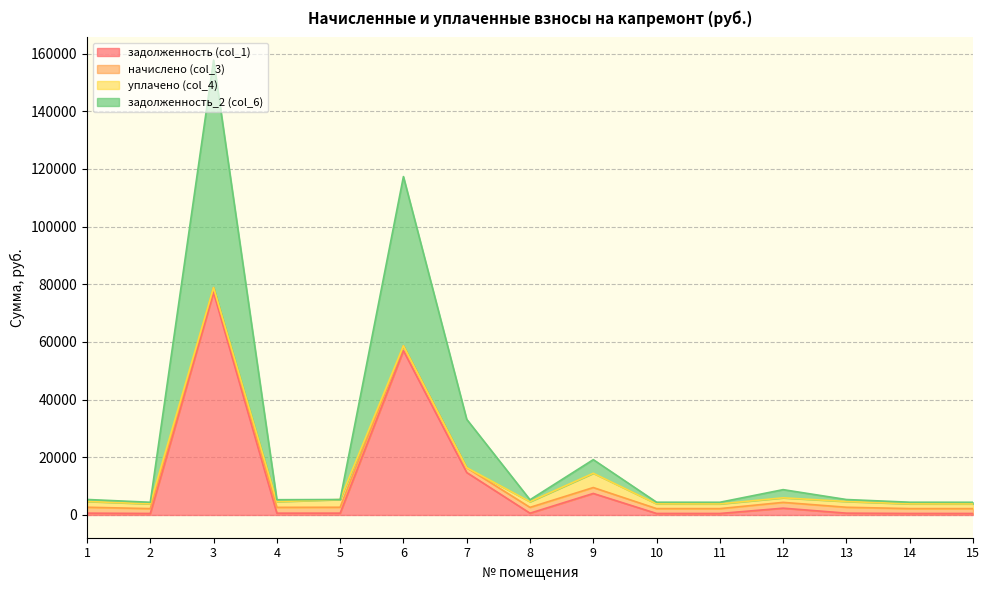

At which category is the sum across all series the highest?

3